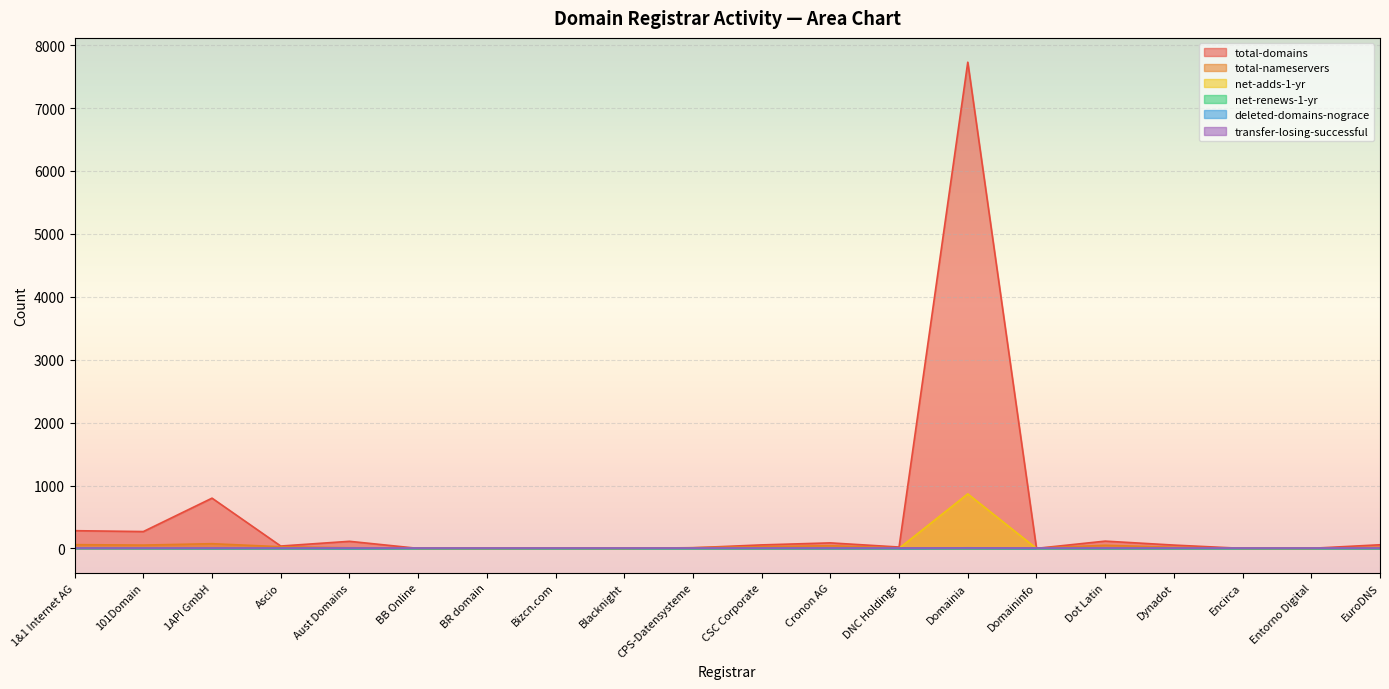

Is the value of total-nameservers at 101Domain greater than the value of net-renews-1-yr at Bizcn.com?

Yes